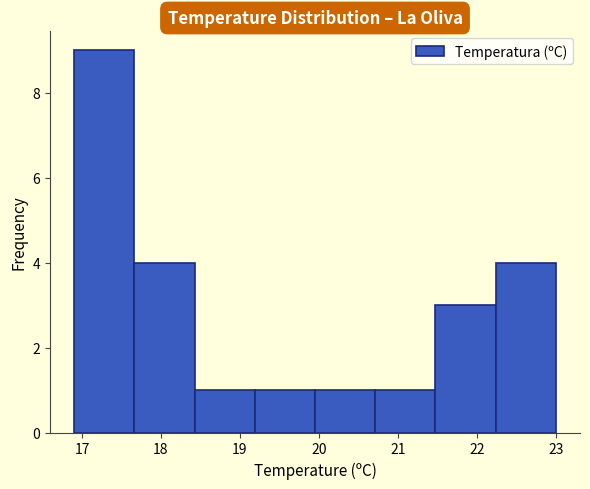

Reading left to right, list every bar in this chart as the range it spans on the x-axis followed by its height. Neither the bar edges nor the heights are printed on the chart, so give them approximately, as read against the axes.

16.9 to 17.7: 9
17.7 to 18.4: 4
18.4 to 19.2: 1
19.2 to 20.0: 1
20.0 to 20.7: 1
20.7 to 21.5: 1
21.5 to 22.2: 3
22.2 to 23.0: 4